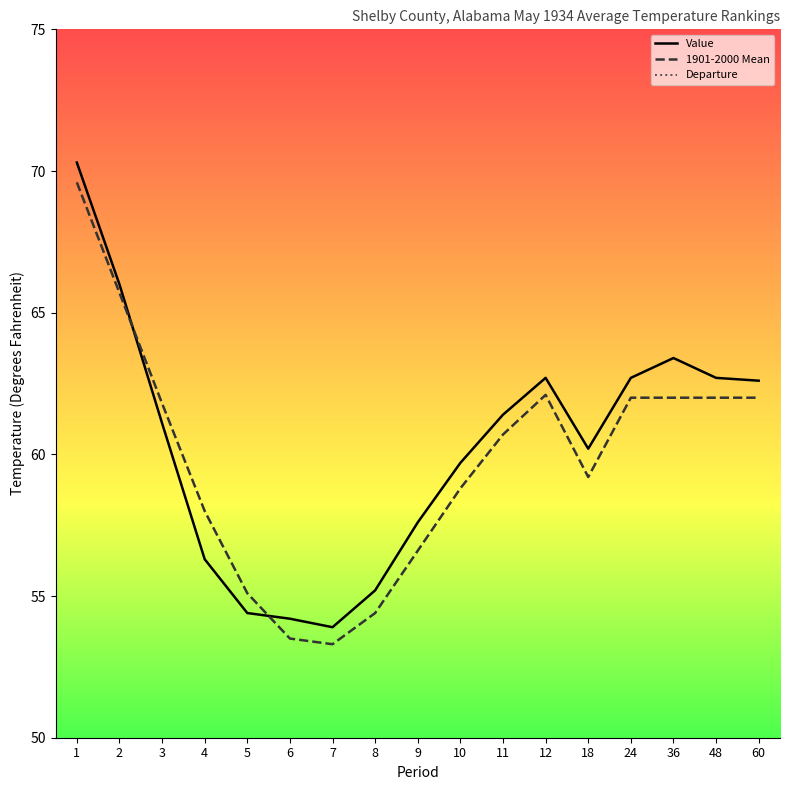

The value of Value at 10 is 59.7. True or false?

True